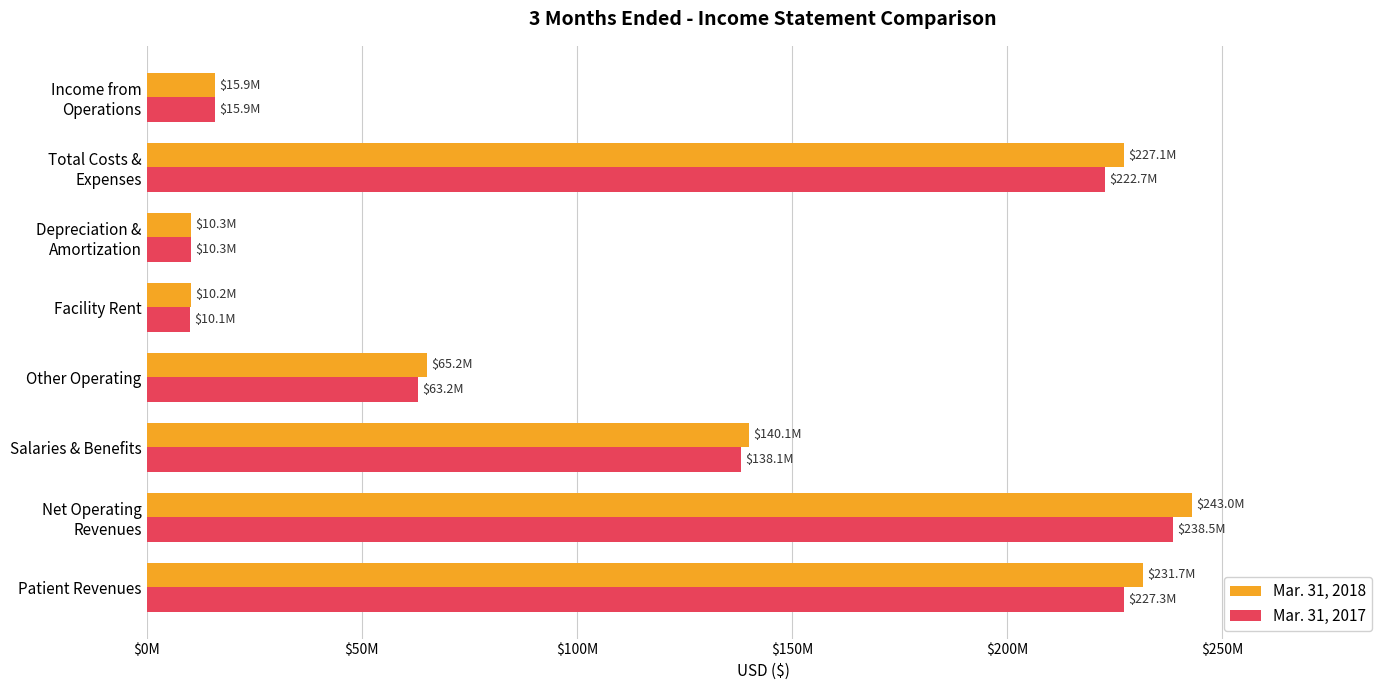

At which category is the sum across all series the highest?

Net Operating
Revenues